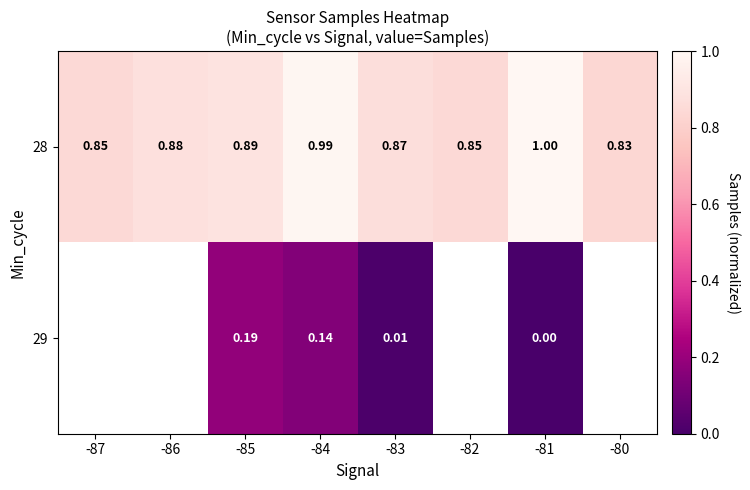

Is the value of 28 at -87 greater than the value of 29 at -85?

Yes